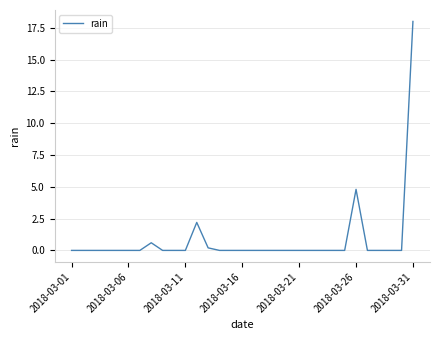

What is the maximum value shown in the chart?

18.0